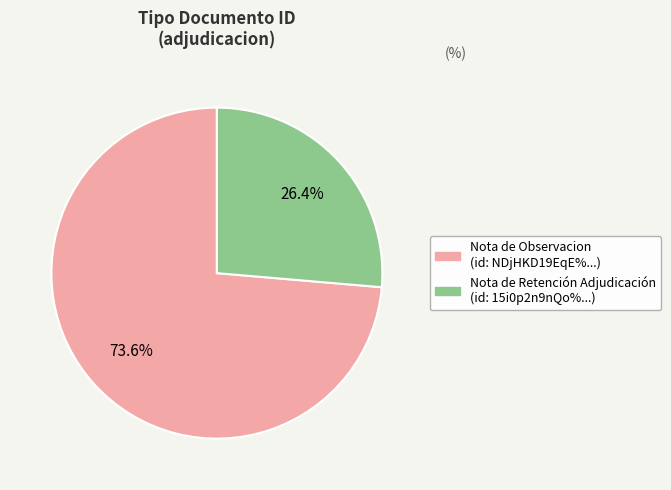

Is there any slice that represents more than half of the pie?

Yes